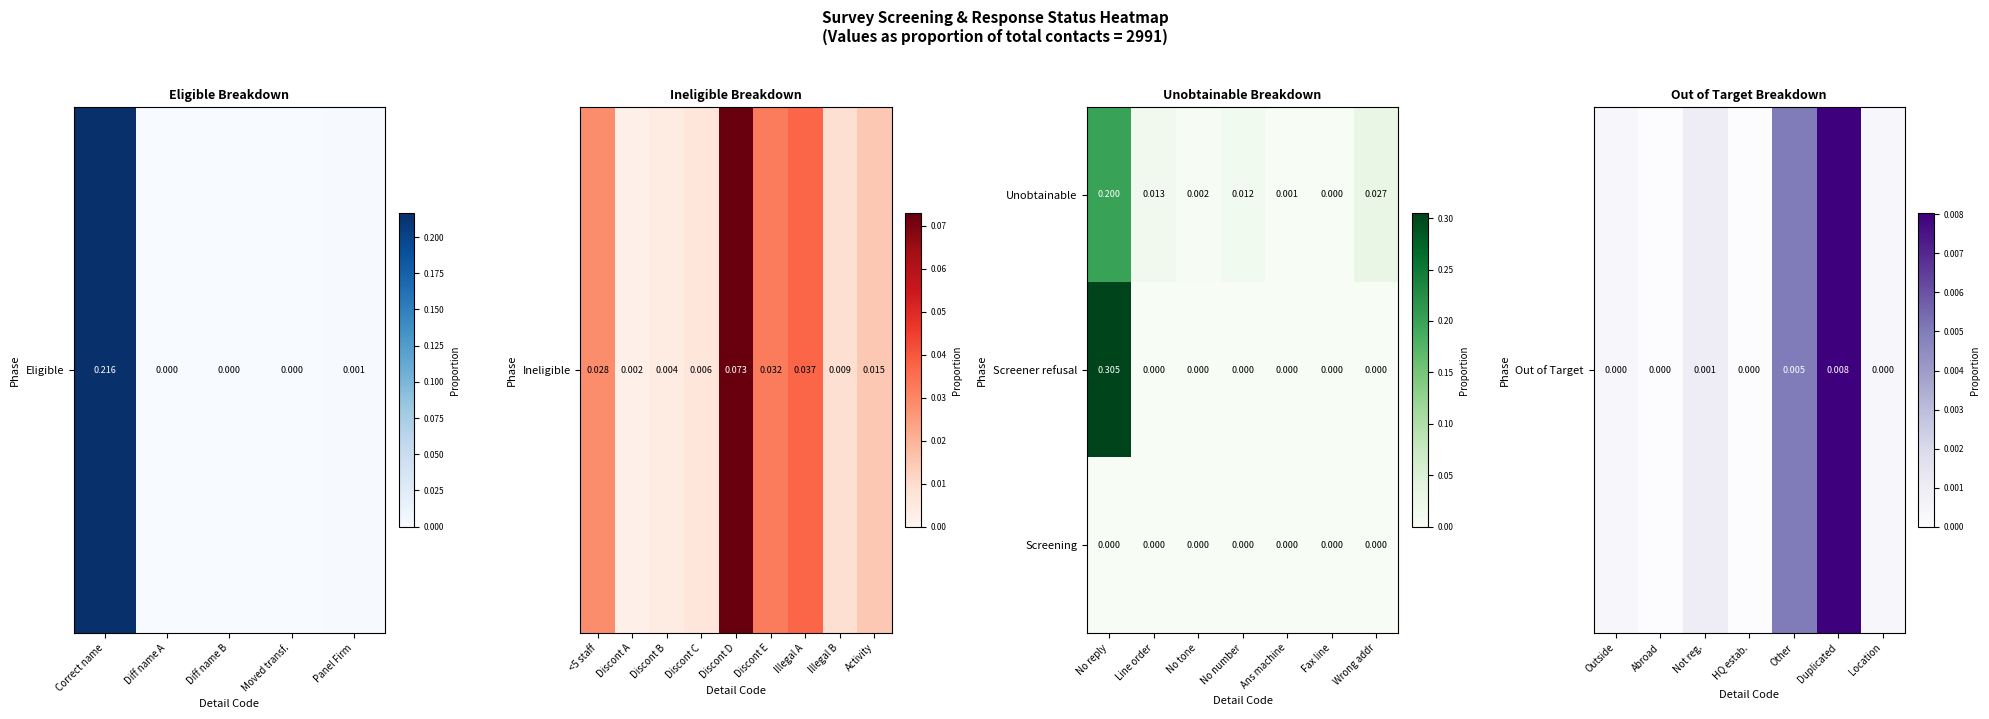

Rank the series at No reply from highest to lowest value.

Screener refusal, Unobtainable, Screening